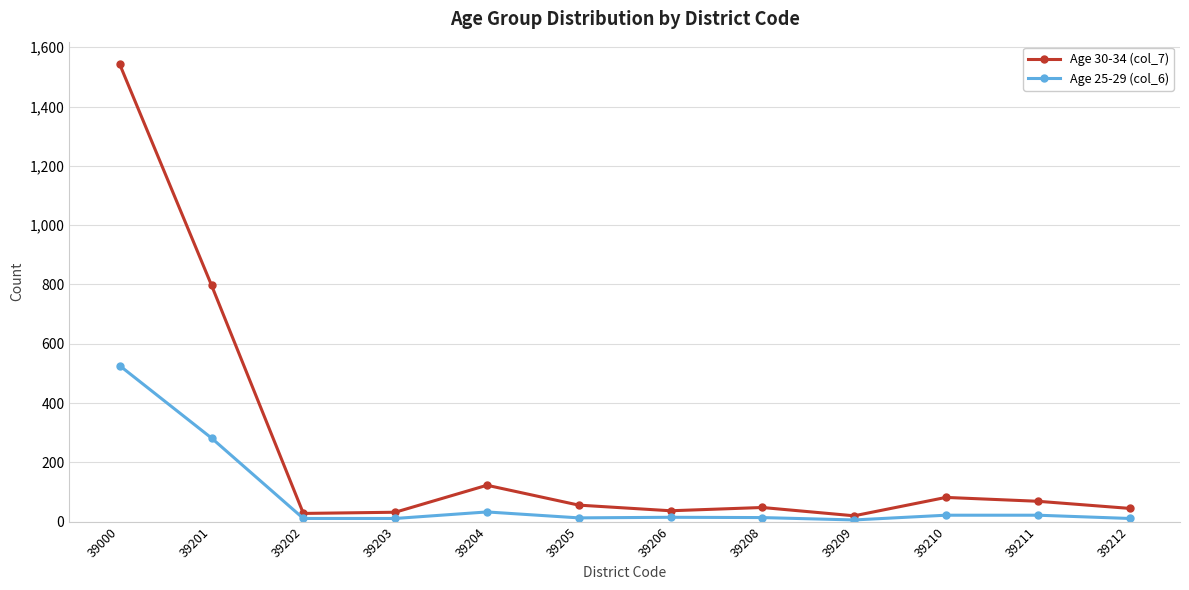

How many series are shown in this chart?

2